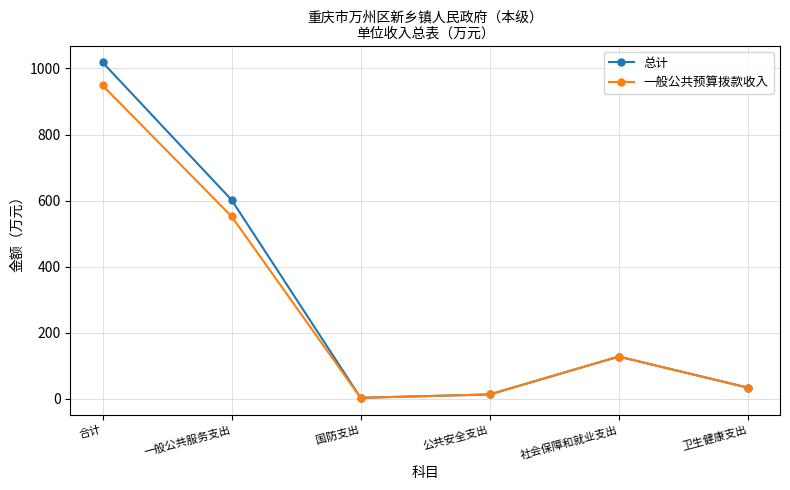

What is the sum of the 一般公共预算拨款收入 values at 社会保障和就业支出 and 合计?

1076.4